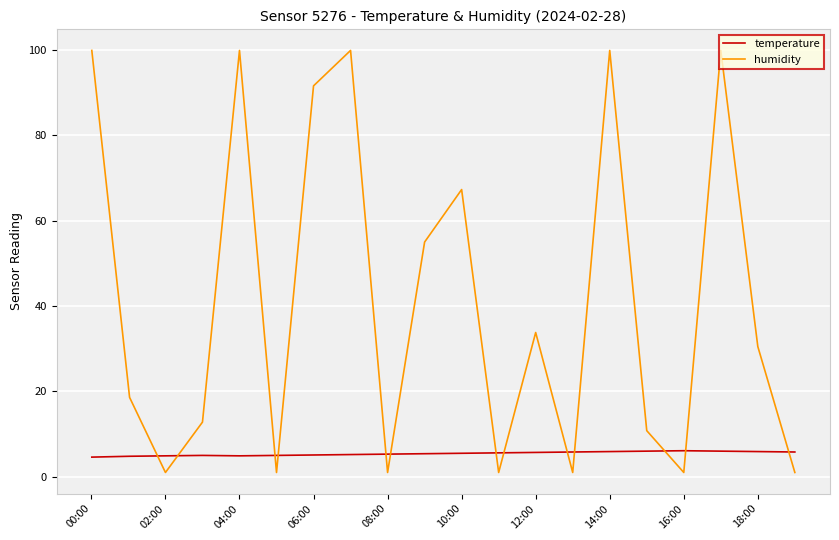

How many lines are shown in the chart?

2